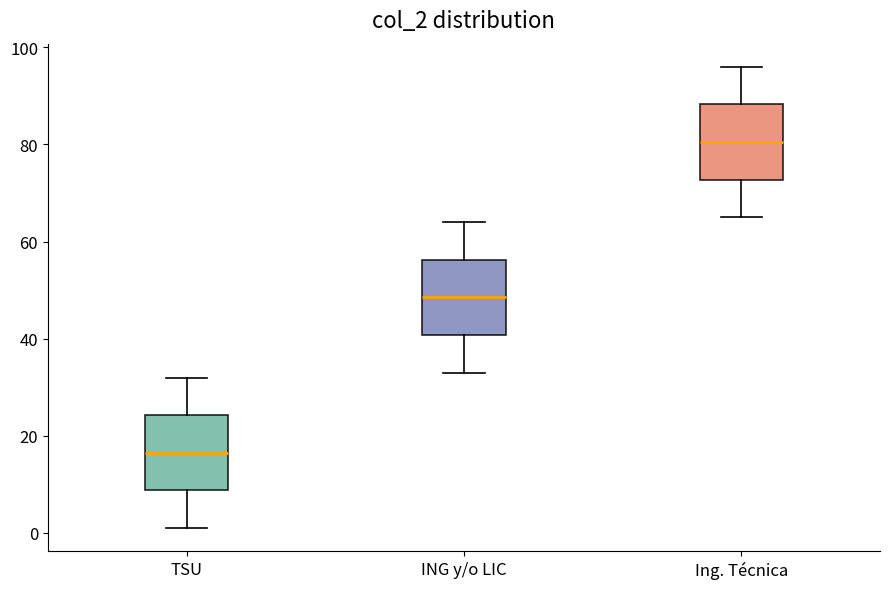

Reading left to right, read every box against the y-axis: the position of its median line, the range the box covers, and the ends of its whiskers. The values are not printed on the chart, so give them approximately, as read against the axis.

TSU: median 16, box 8 to 24, whiskers 2 to 32
ING y/o LIC: median 48, box 40 to 56, whiskers 34 to 64
Ing. Técnica: median 80, box 72 to 88, whiskers 66 to 96